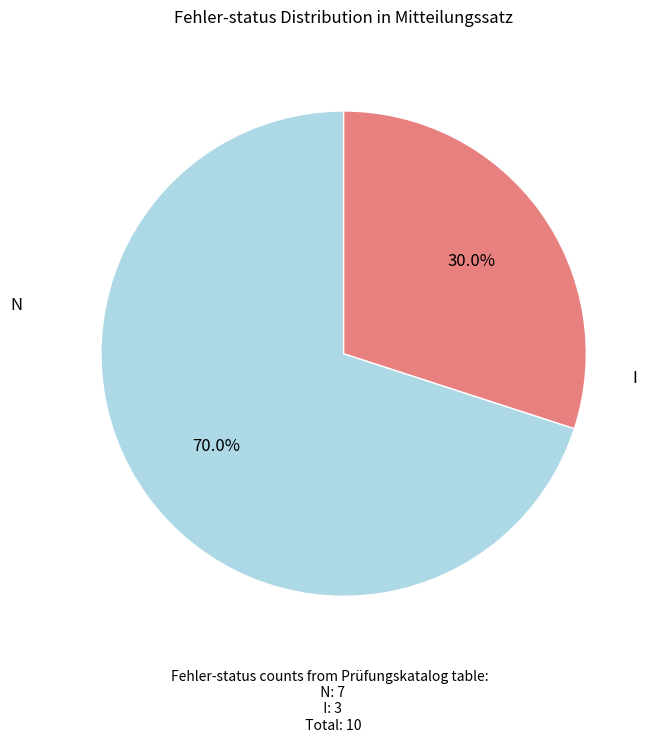

How many segments does this pie chart have?

2